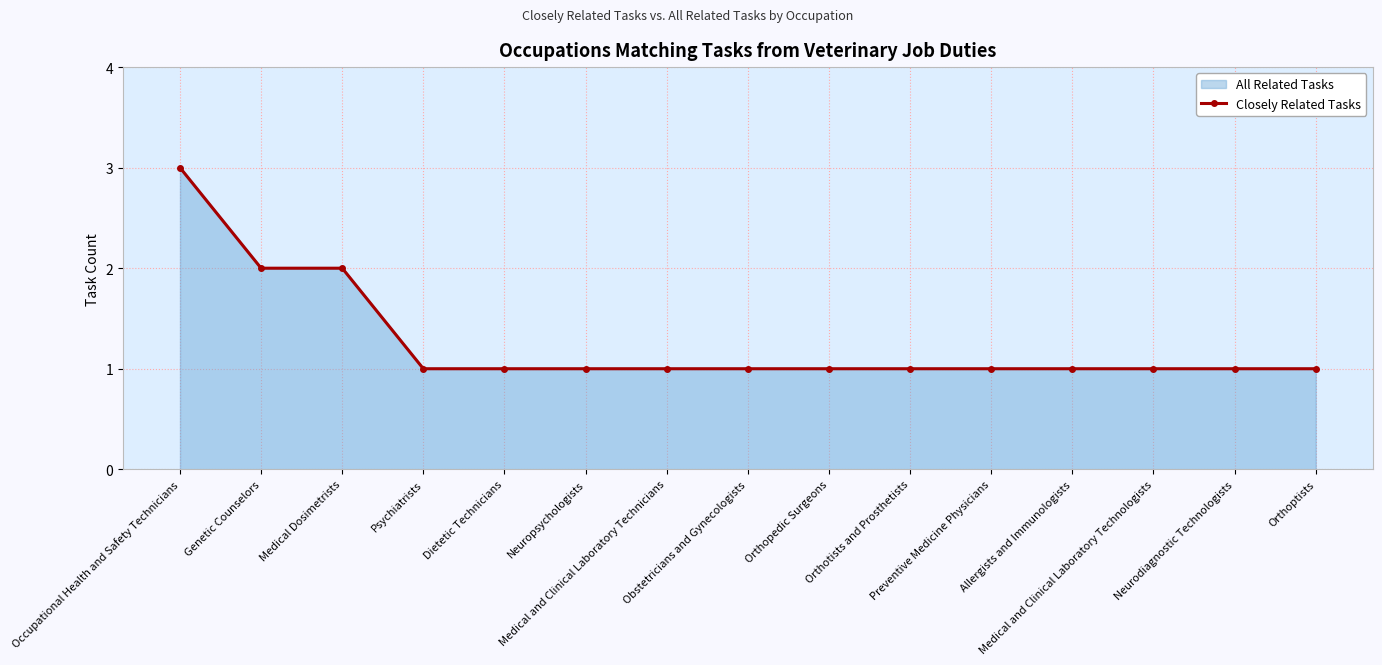

Does the chart have visible grid lines?

Yes